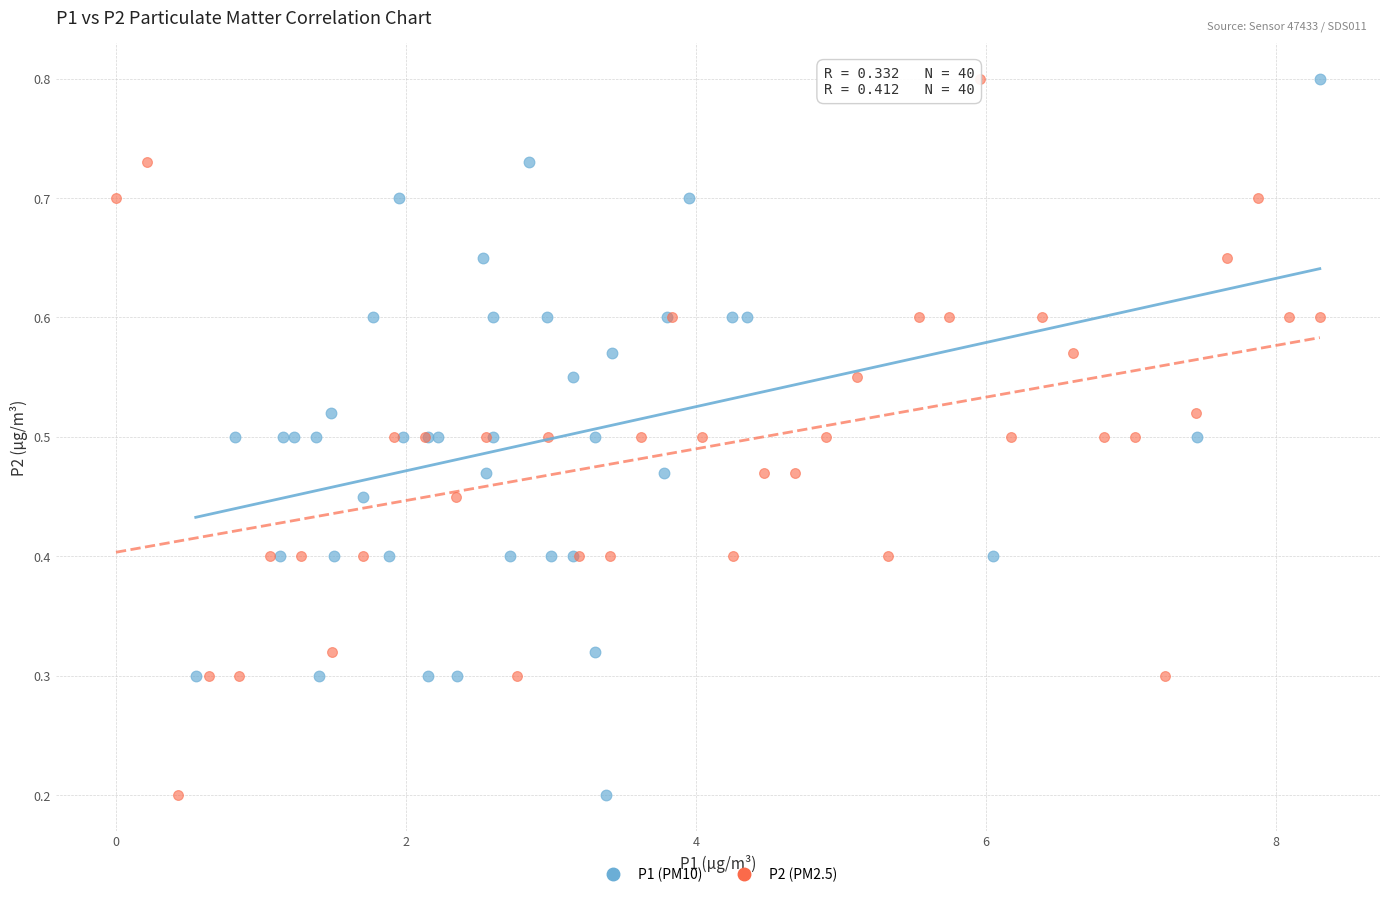

What are all the series names shown in the legend?

P1 (PM10), P2 (PM2.5)